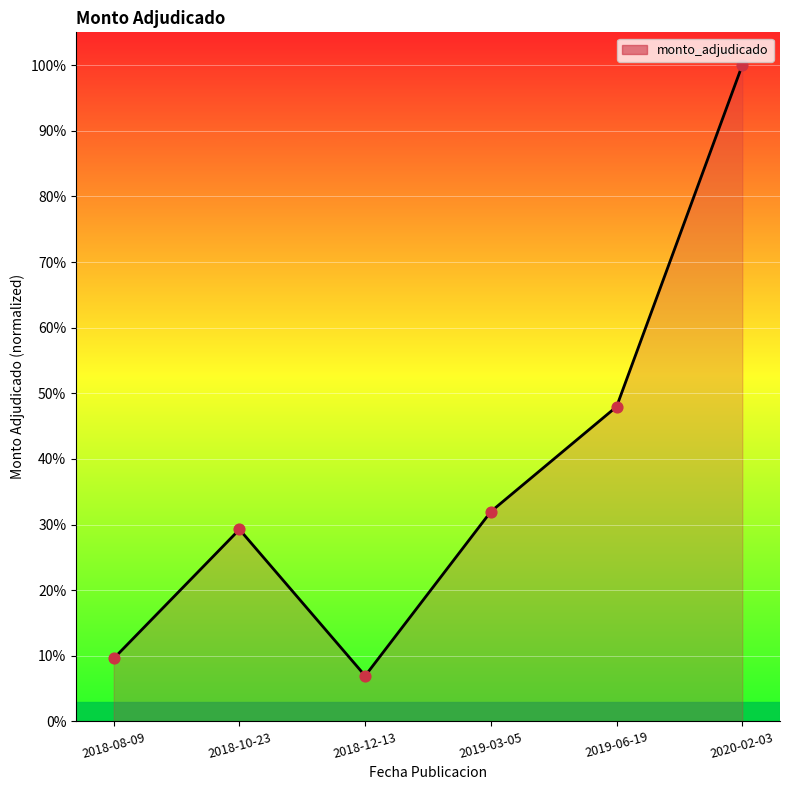

What is the change in value from 2018-08-09 to 2018-12-13?

-2.6